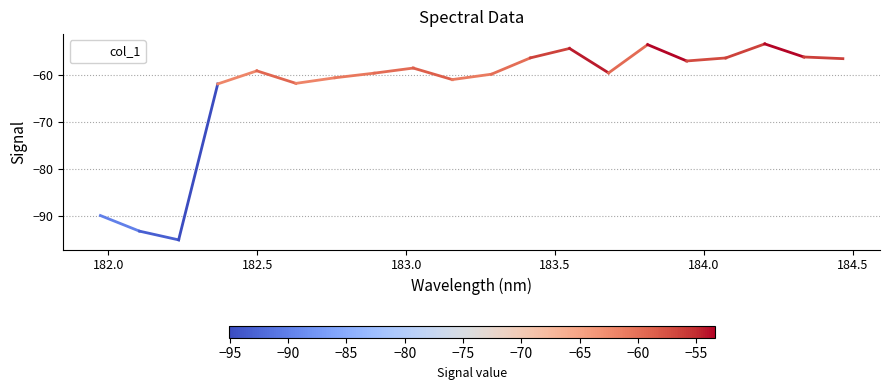

What is the smallest value displayed?

-95.1